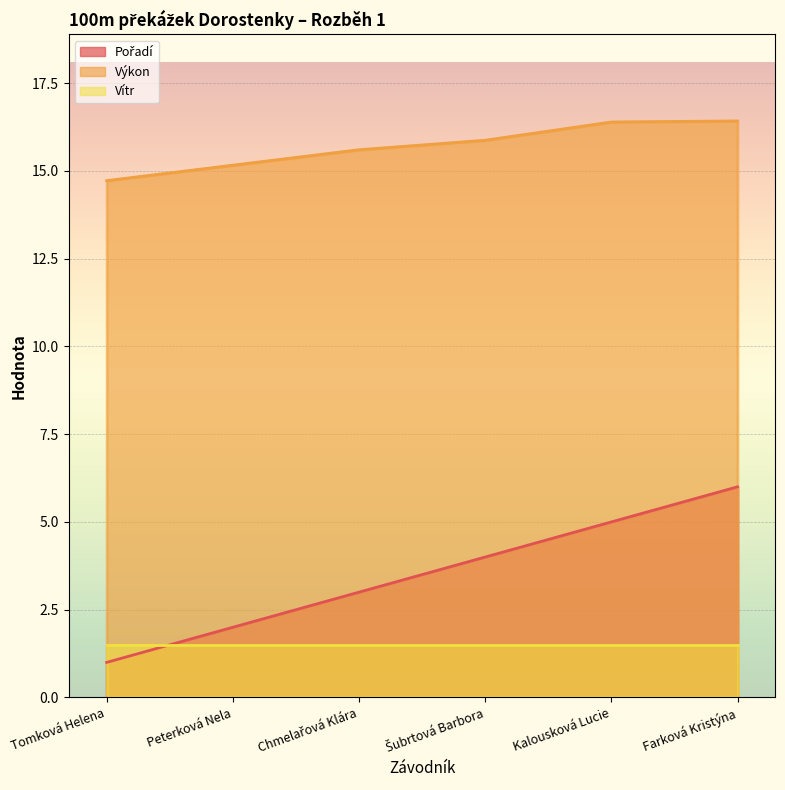

What is the difference between the second highest and minimum values in the Výkon series?

1.7